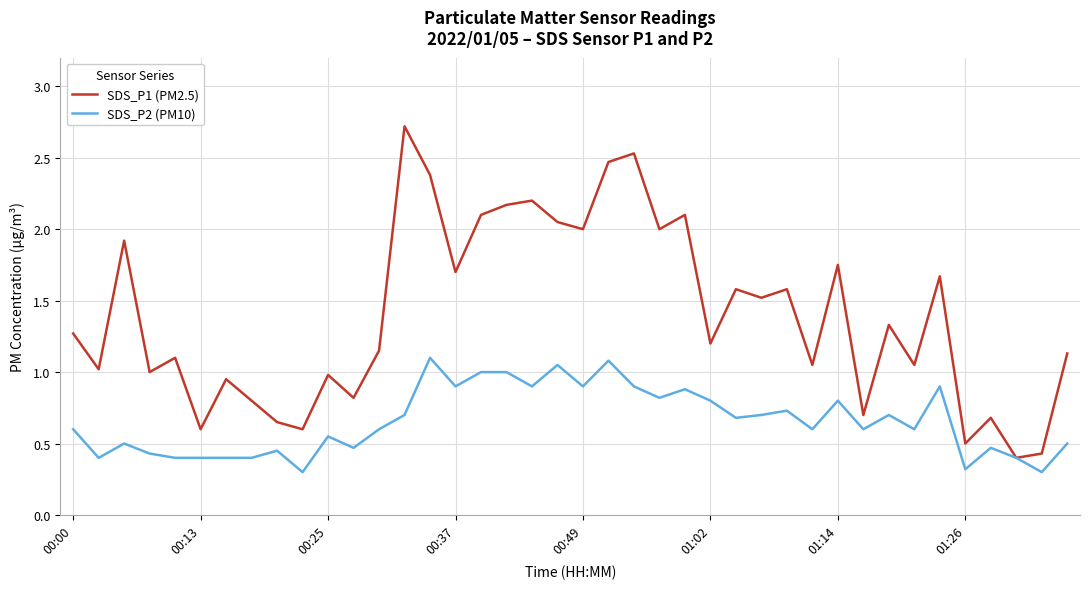

List the series in order of their peak value, lowest first.

SDS_P2 (PM10), SDS_P1 (PM2.5)